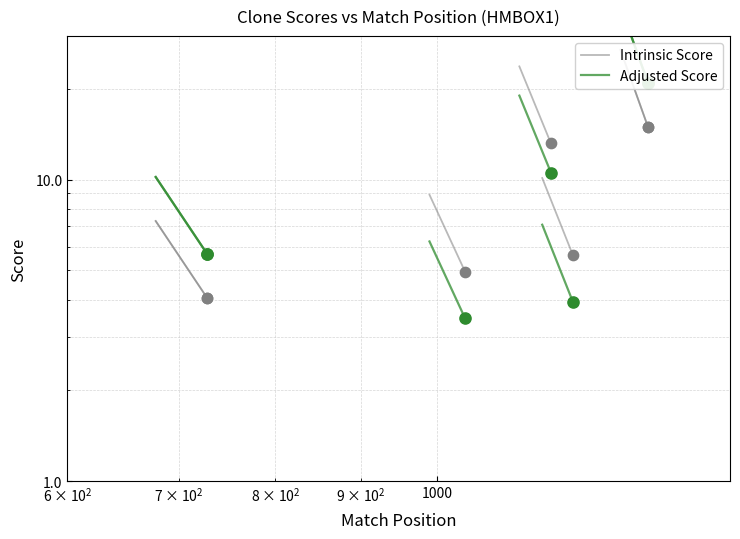

Which series has the largest total across all categories?

Adjusted Score